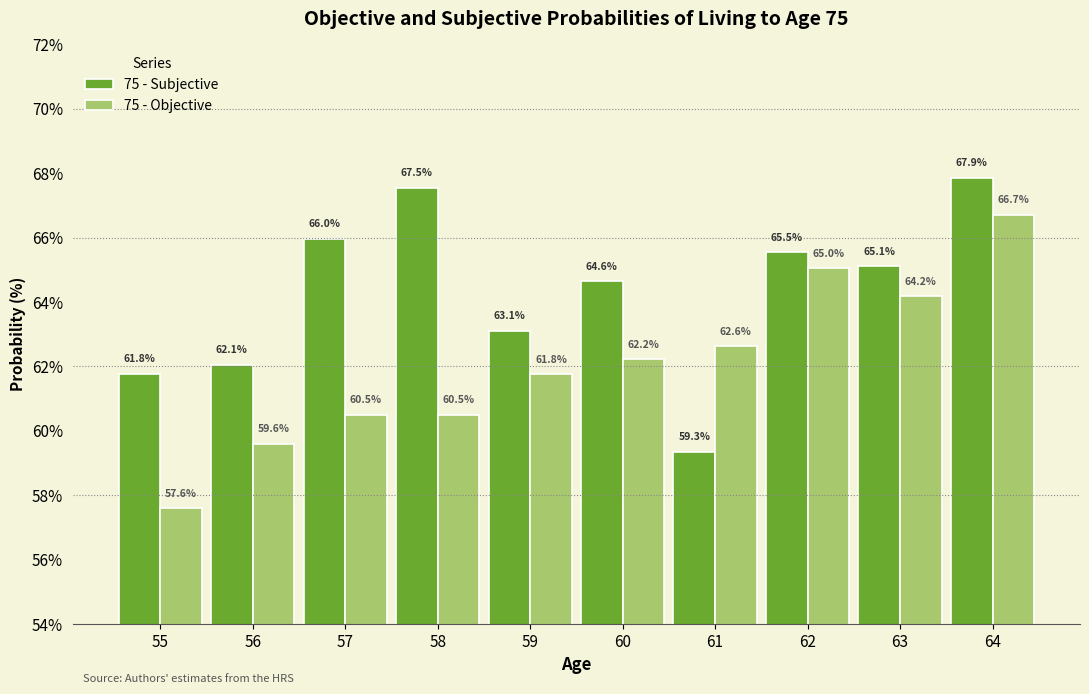

Reading left to right, what are all the values shown in this chart?

75 - Subjective: 61.8	62.1	66.0	67.5	63.1	64.6	59.3	65.5	65.1	67.9
75 - Objective: 57.6	59.6	60.5	60.5	61.8	62.2	62.6	65.0	64.2	66.7